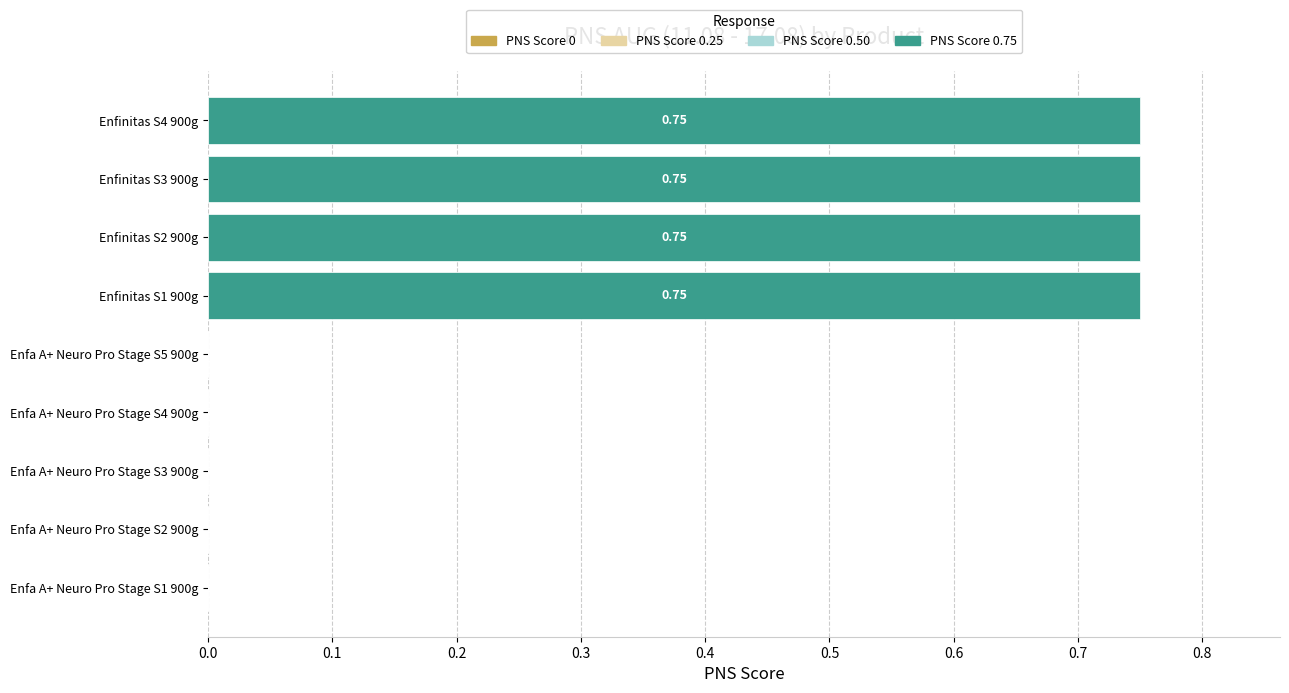

What is the sum of all values?

3.0